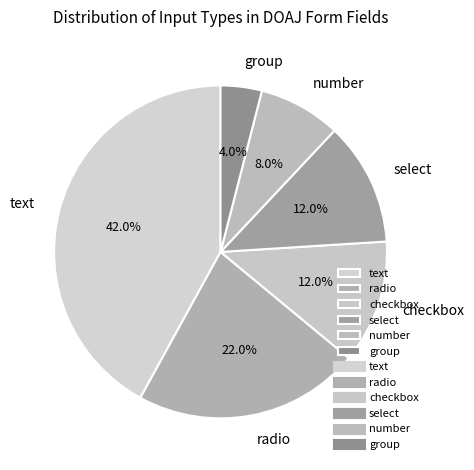

What percentage is the radio slice, to the nearest percent?

22%